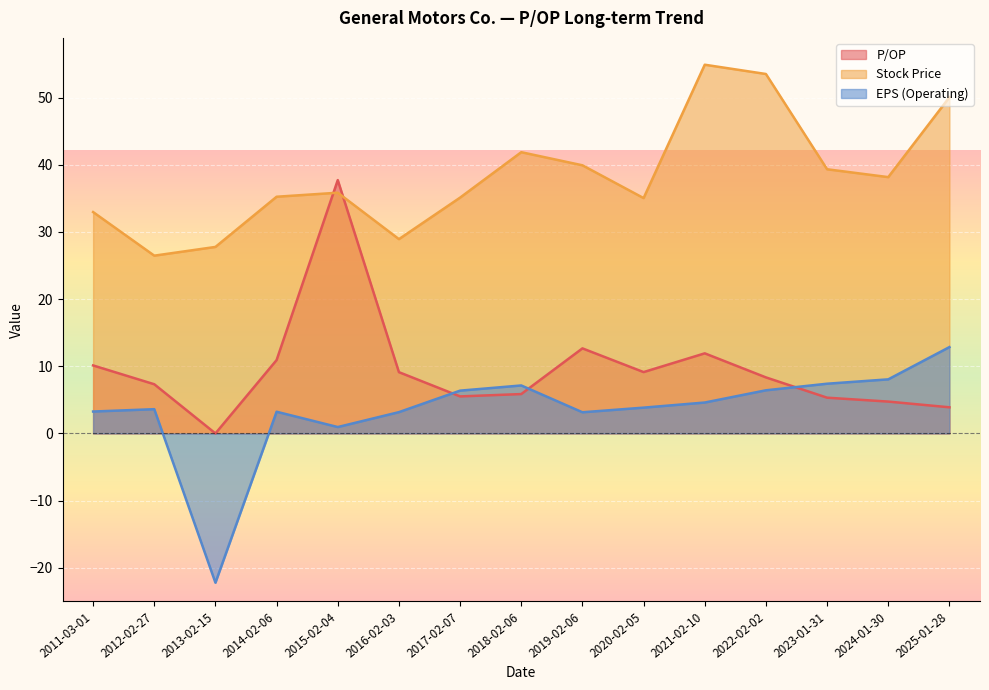

What is the spread (max minus min) of values at 2020-02-05?

31.2